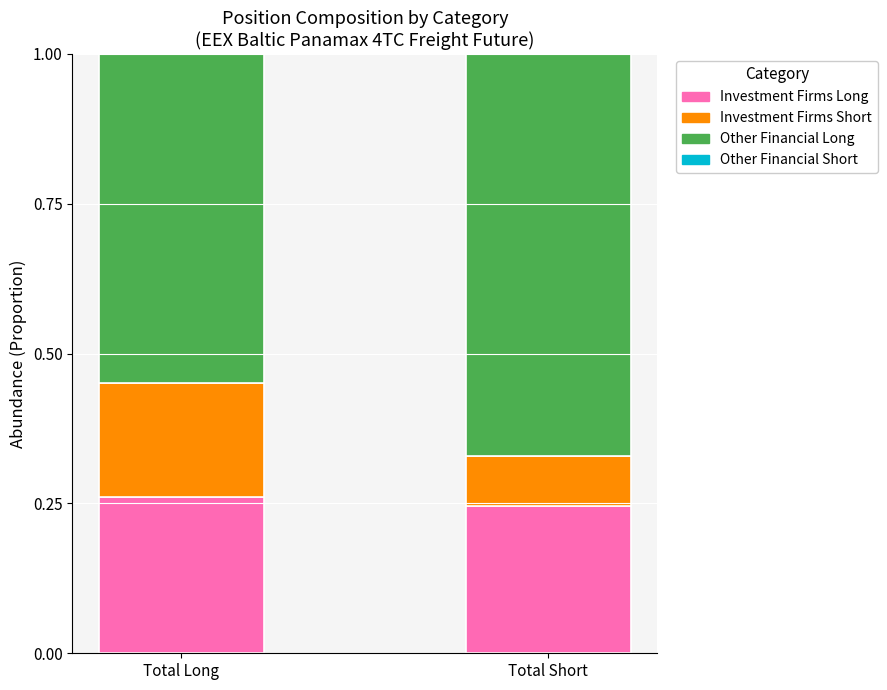

What is the total value across all series at Total Long?

1.0